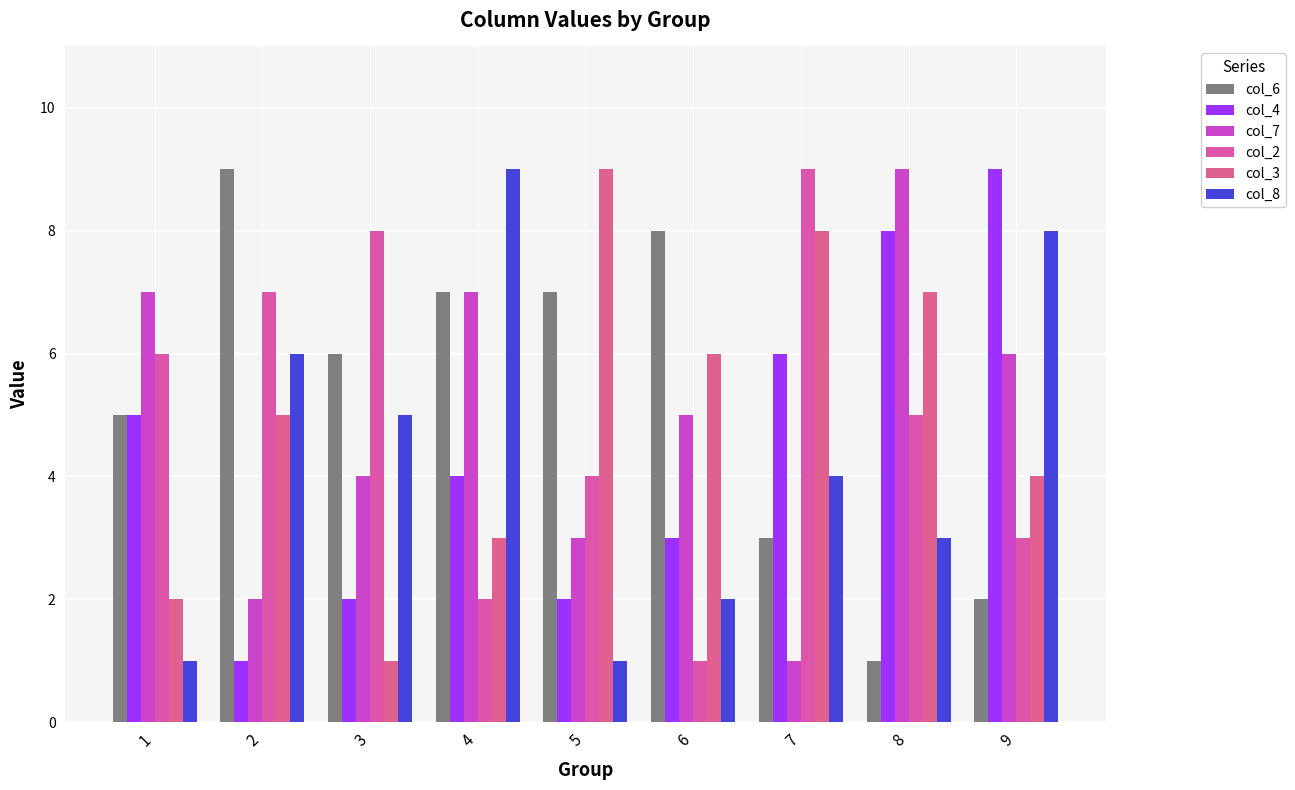

What value does the col_6 series have at 7?

3